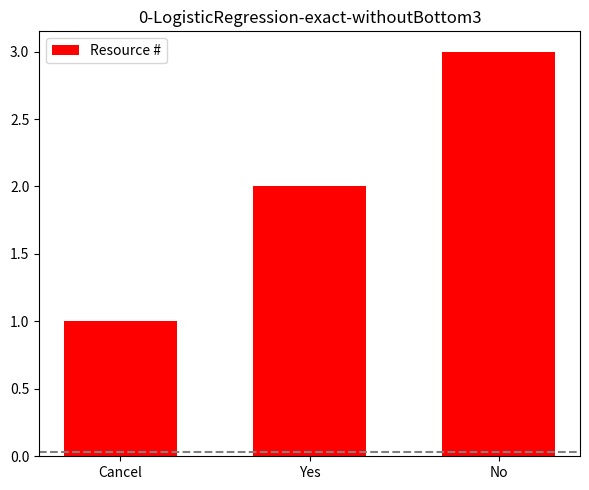

Read the value at Cancel.

1